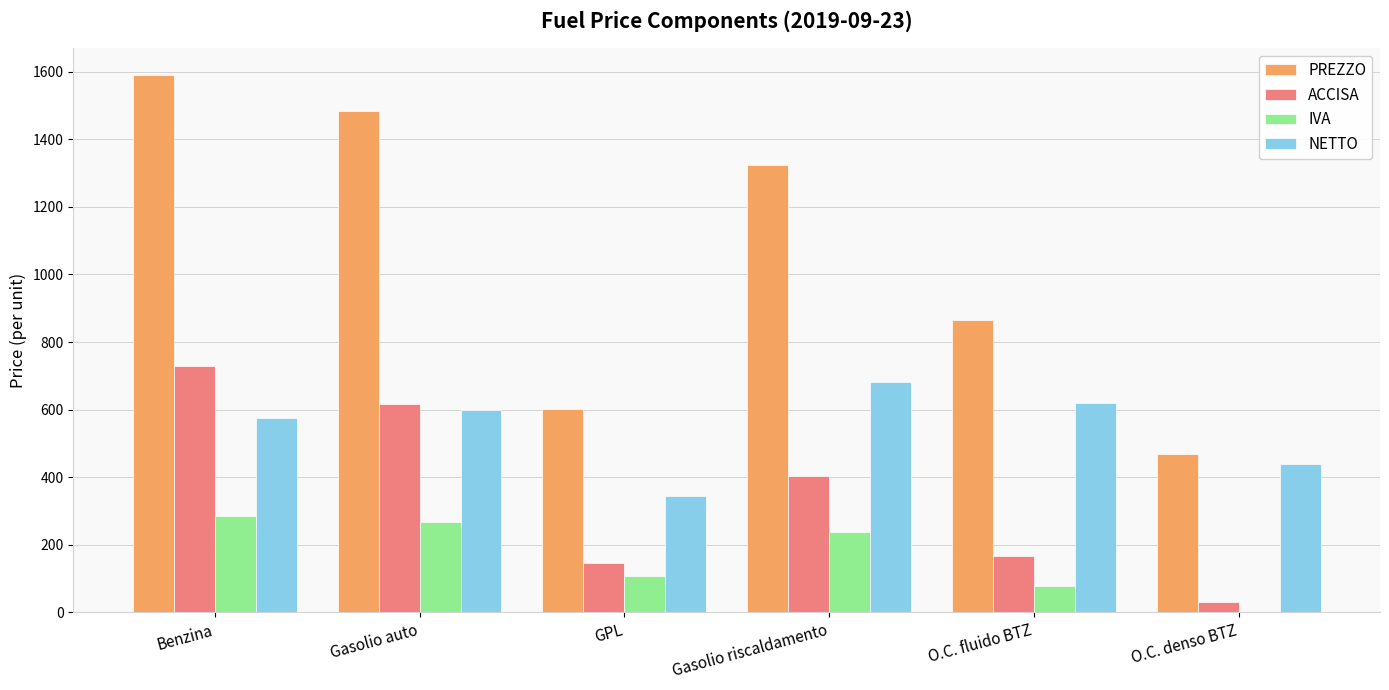

At which label does PREZZO first exceed 1324?

Benzina